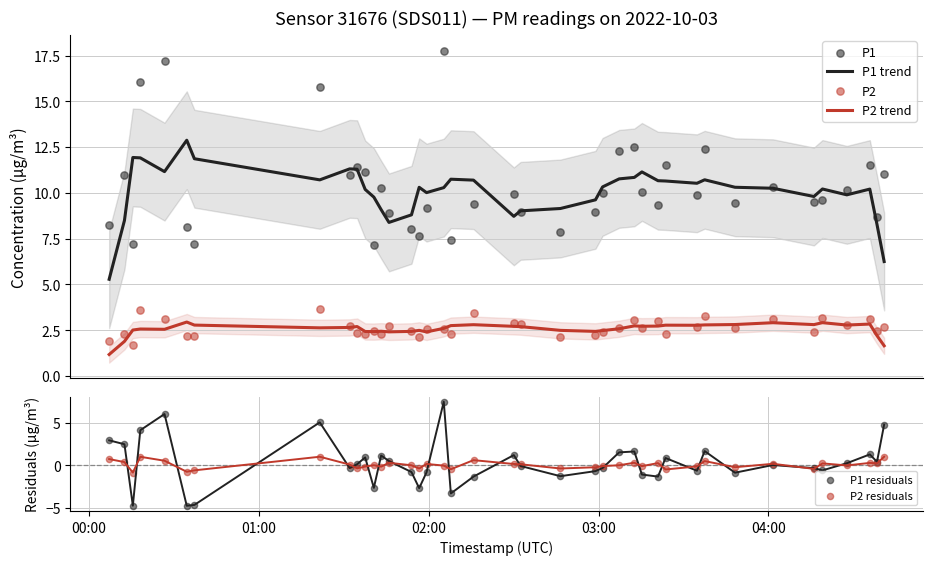

Which series contains the highest Y value?

P1